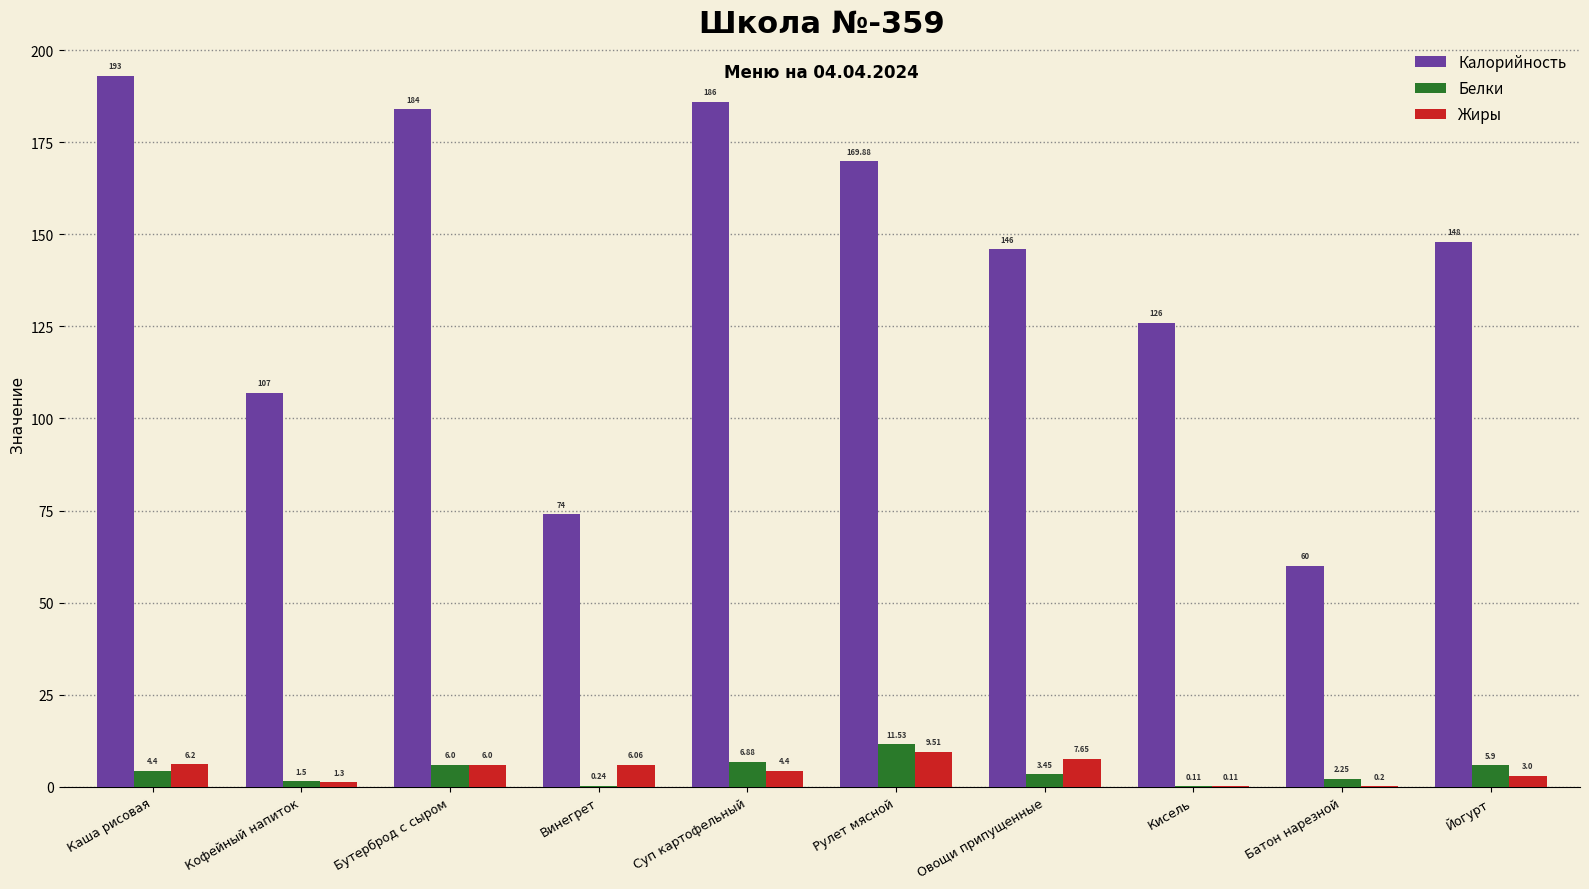

Count the number of data series in this chart.

3